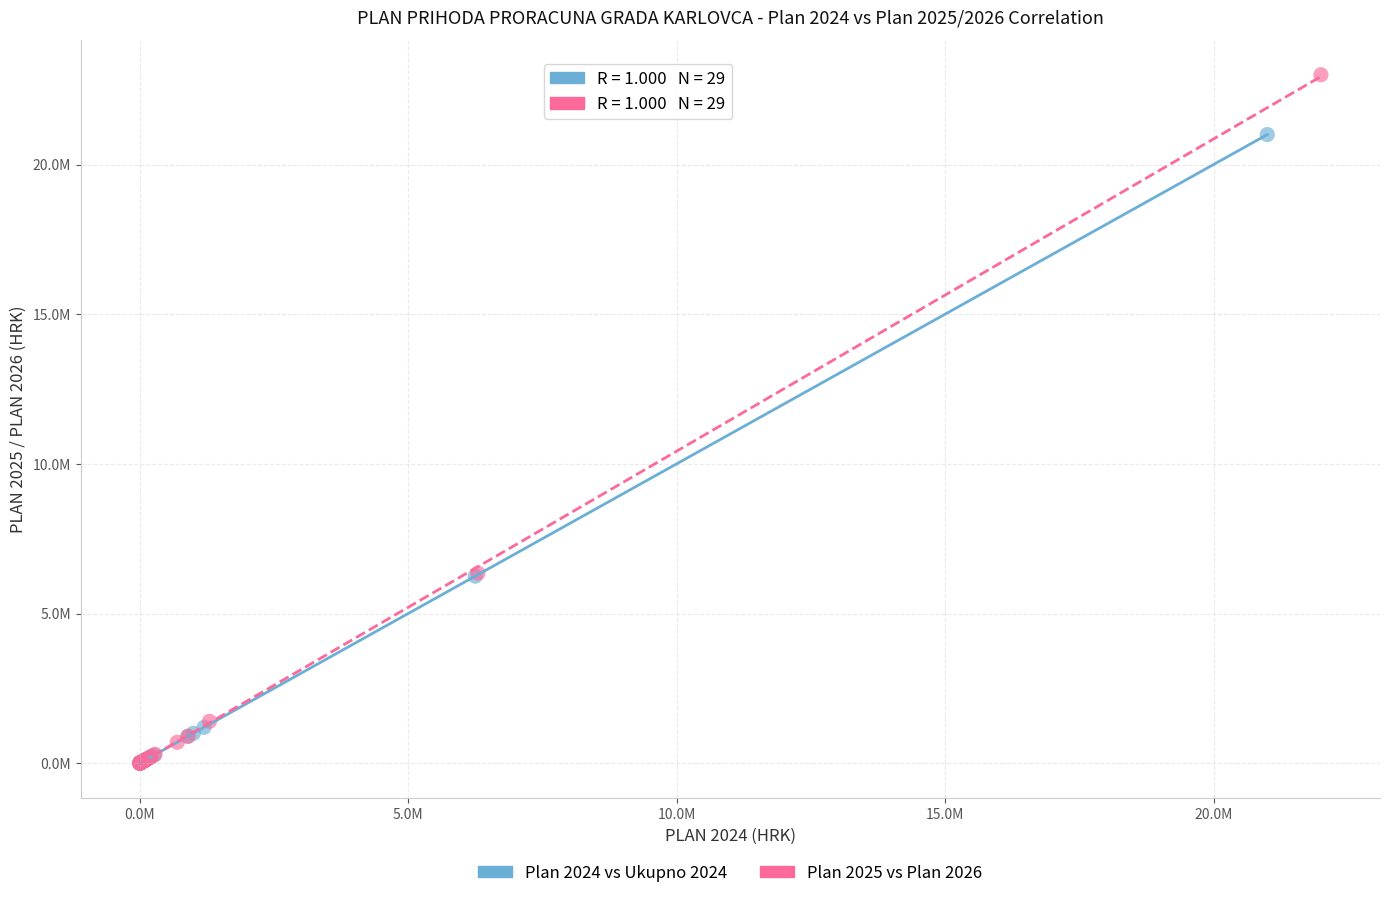

Which series contains the highest Y value?

Plan 2025 vs Plan 2026